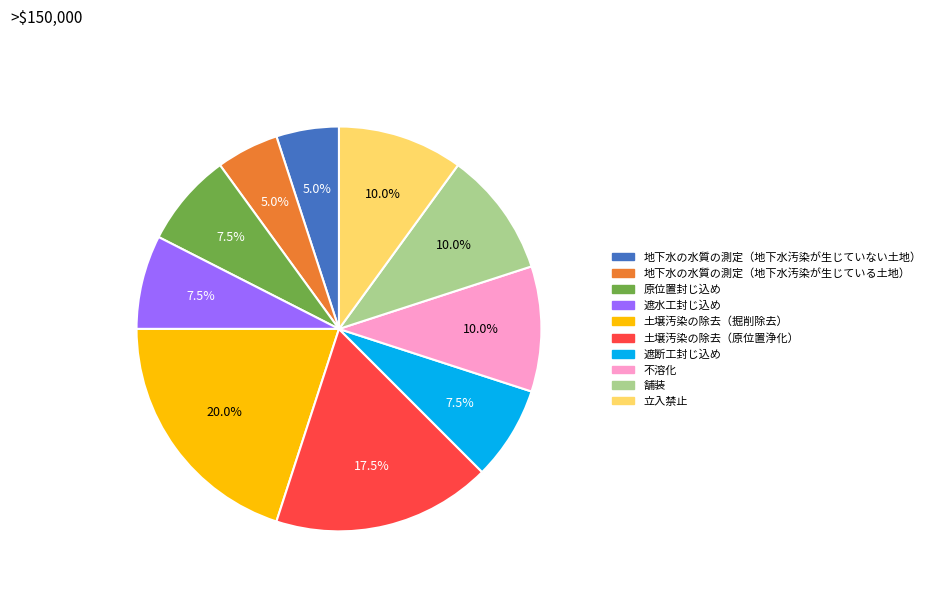

Approximately how many times larger is the value at 遮水工封じ込め compared to 遮断工封じ込め?

1.0